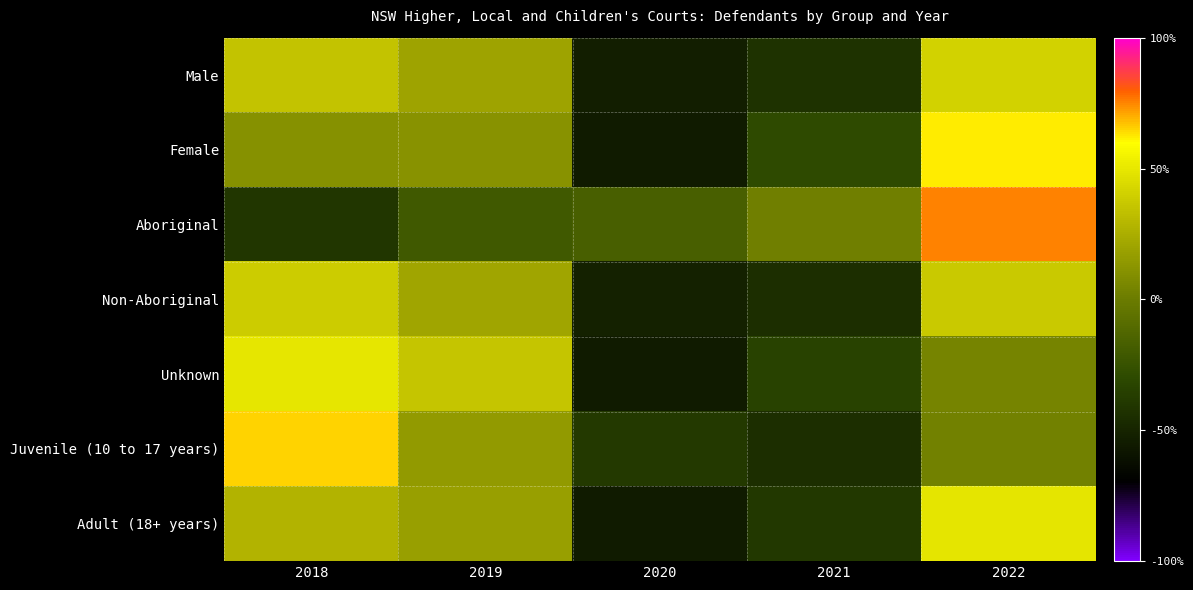

How many series are shown in this chart?

7